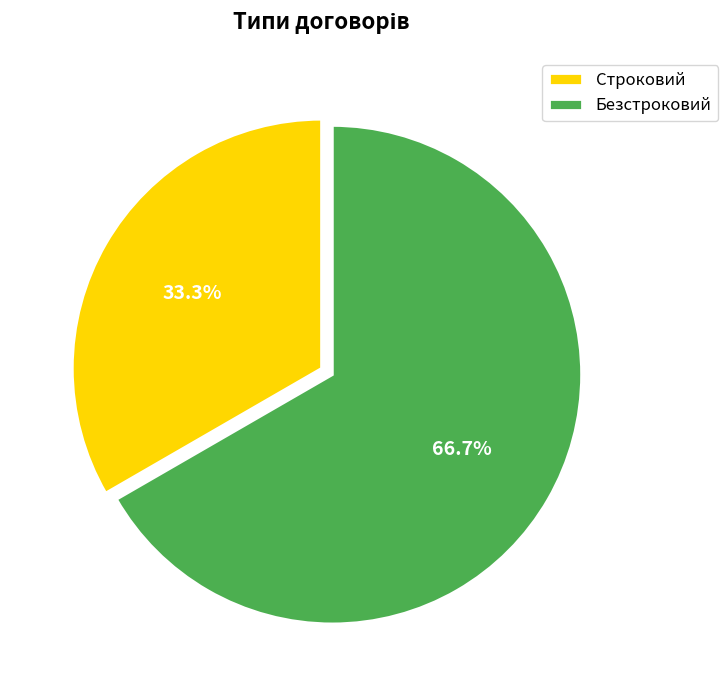

Which has a higher value, Безстроковий or Строковий?

Безстроковий